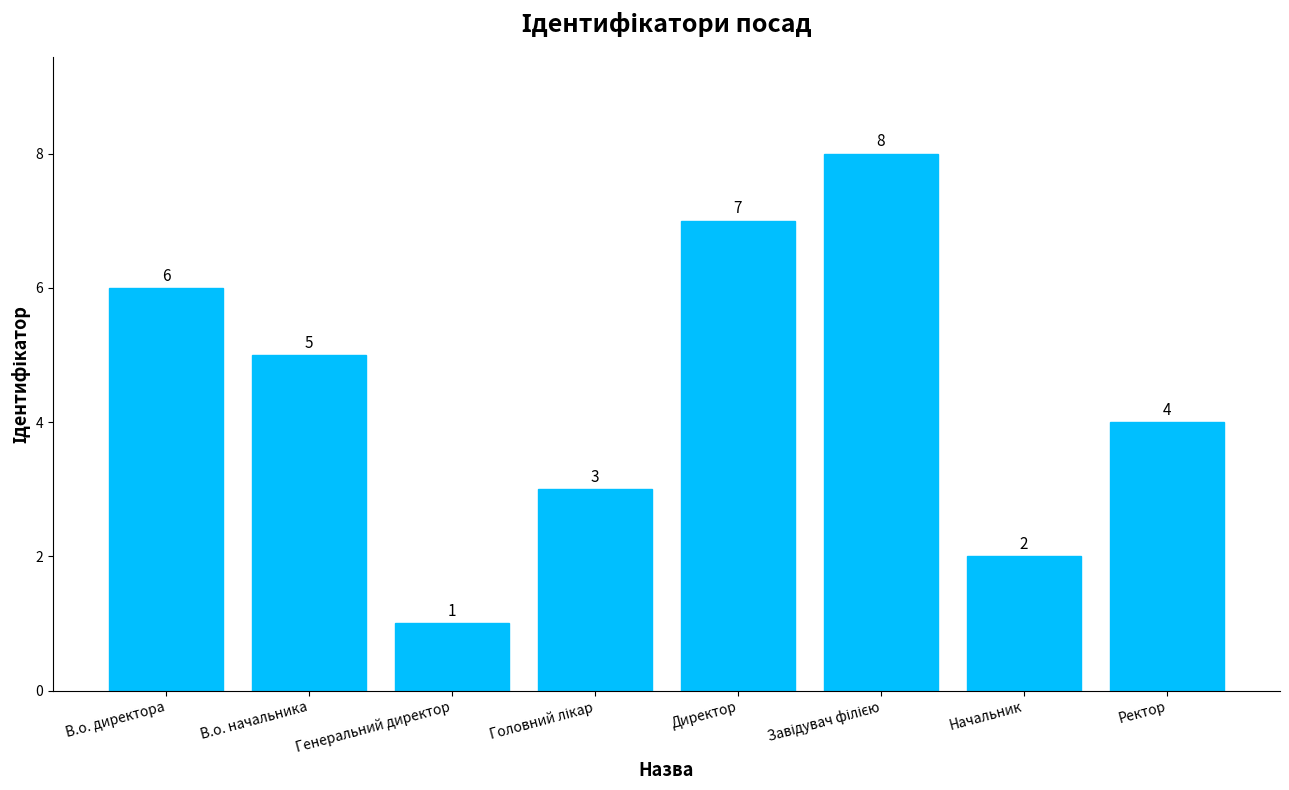

Between Начальник and Ректор, which is larger?

Ректор